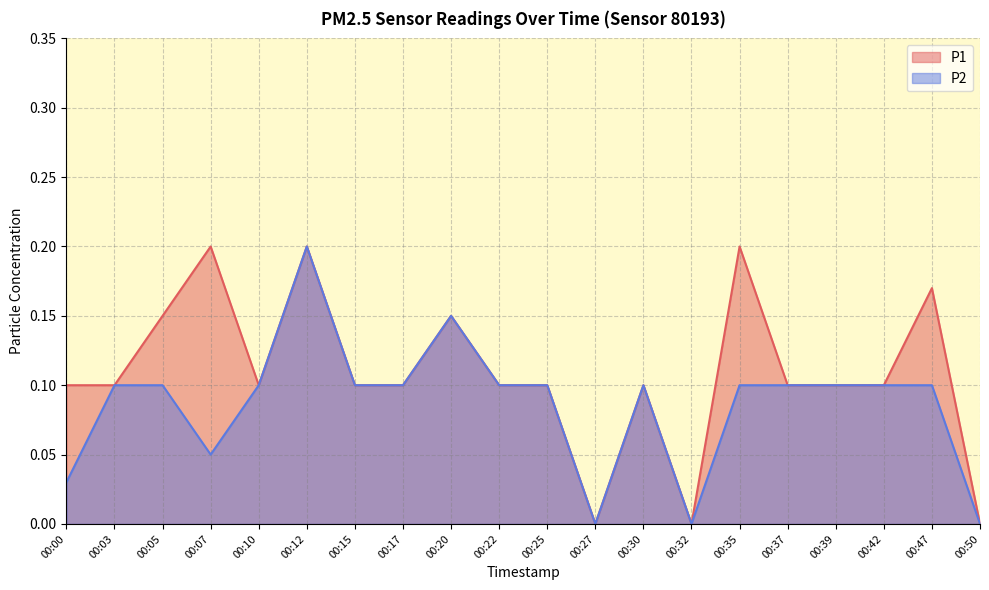

Where is the first local minimum for P2?

00:07